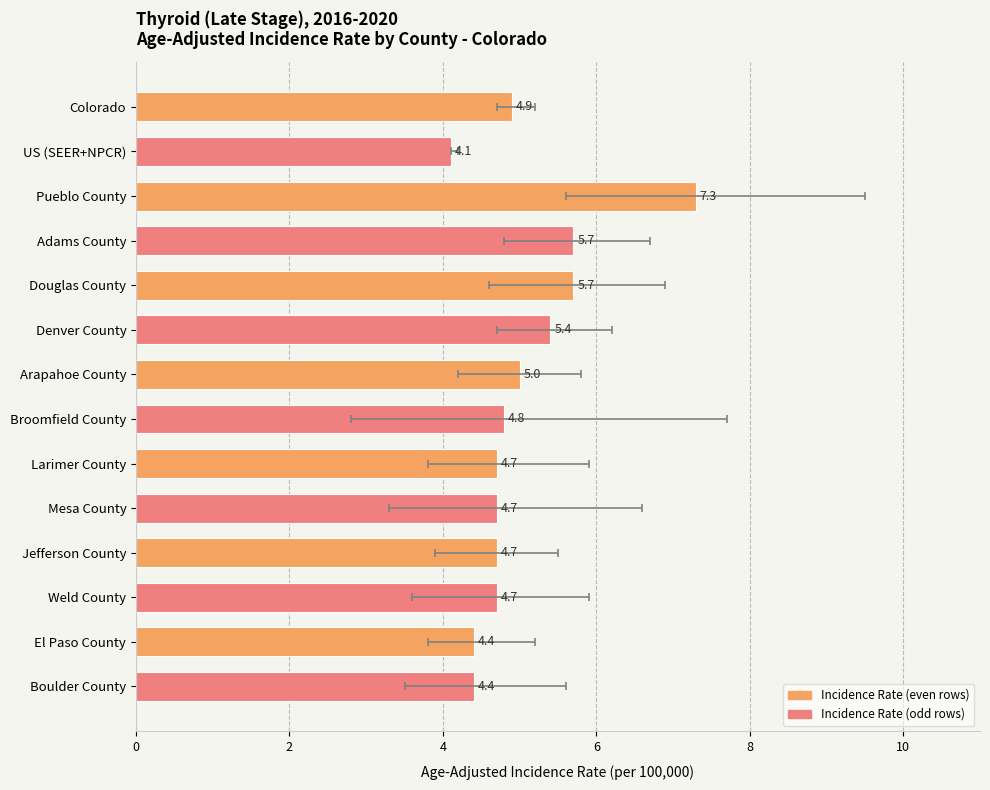

Are the bars grouped side by side (vs. stacked)?

No